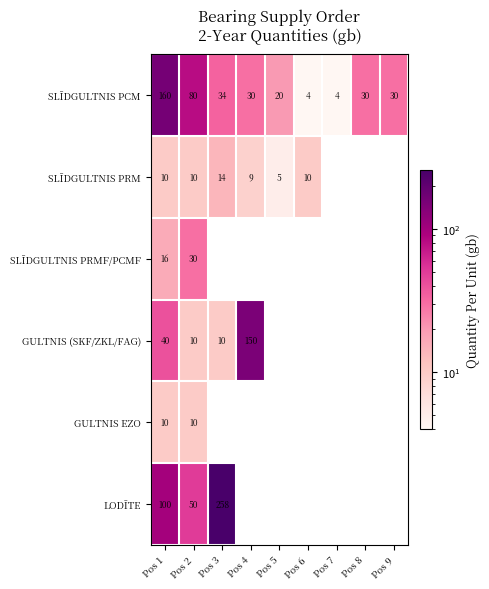

True or false: GULTNIS EZO has a value of 2 at Pos 2.

False